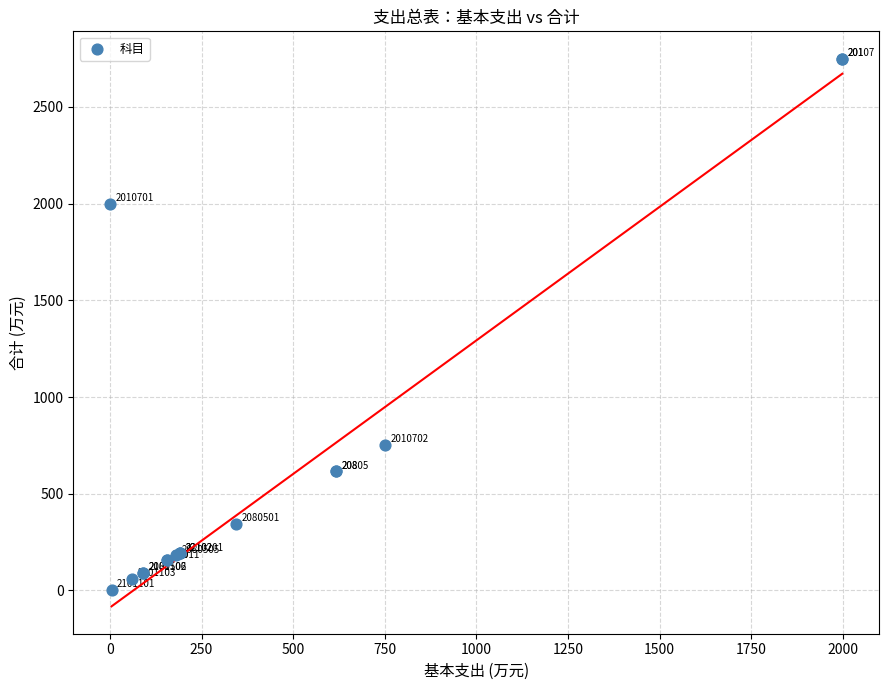

What Y value in the scatter plot is closest to 1377?

1998.2